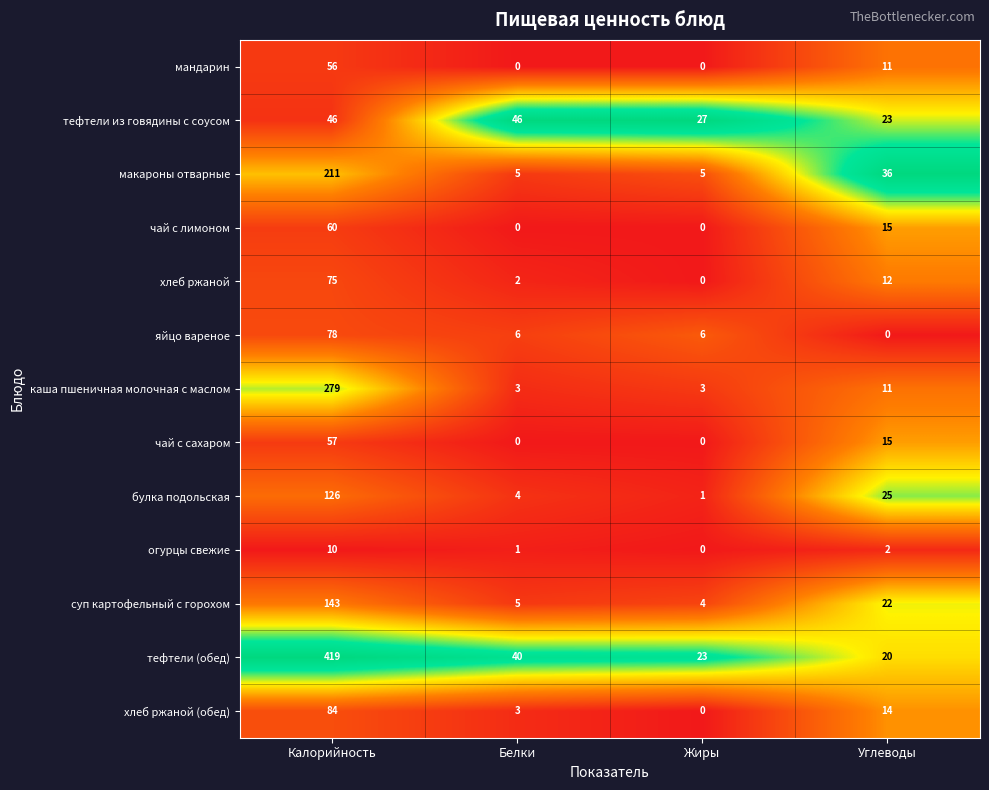

What is the sum of all огурцы свежие values?

13